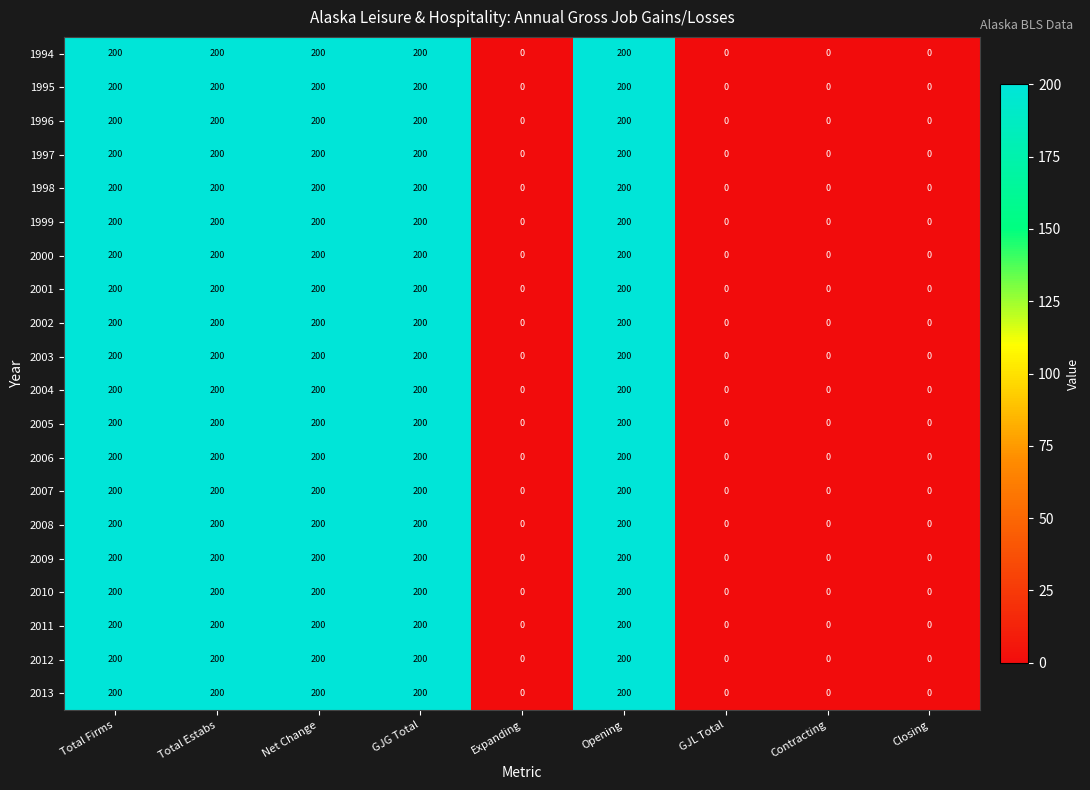

What is the maximum value shown in the chart?

200